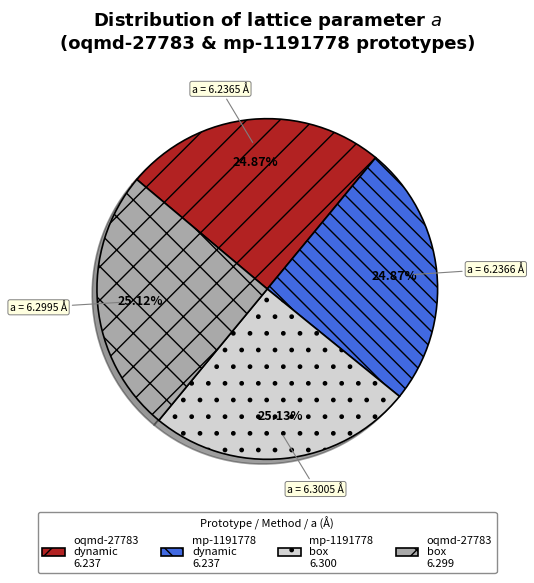

Does oqmd-27783 box 6.299 represent more than half of the total?

No